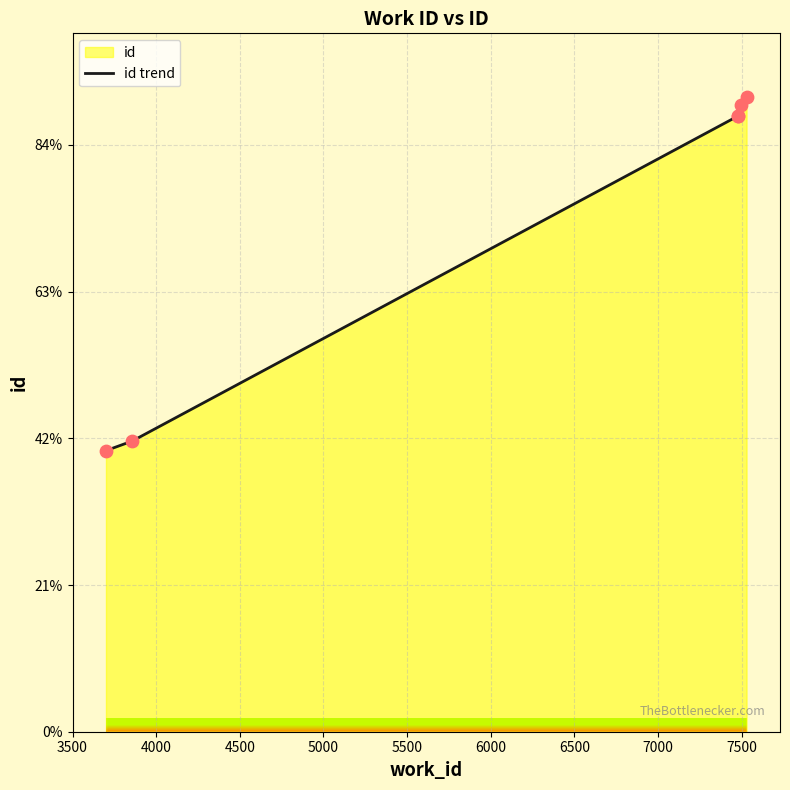

Which has a higher value, 7476 or 3700?

7476